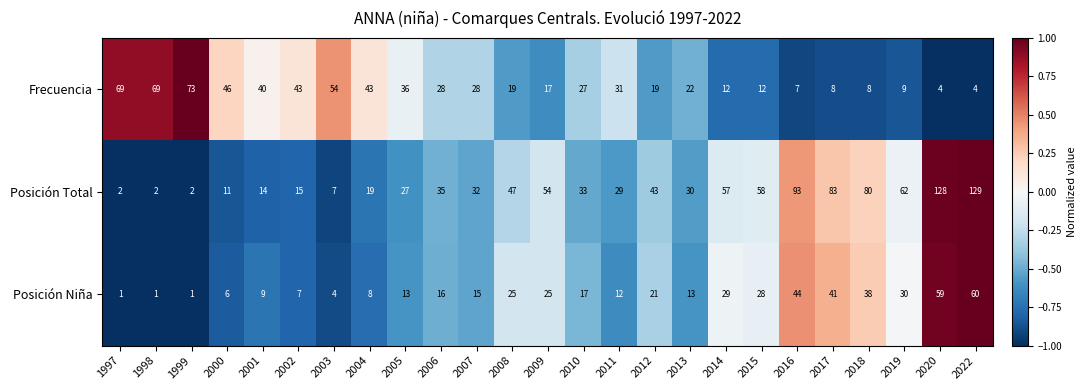

What value does the Frecuencia series have at 2014, to the nearest 10?

10